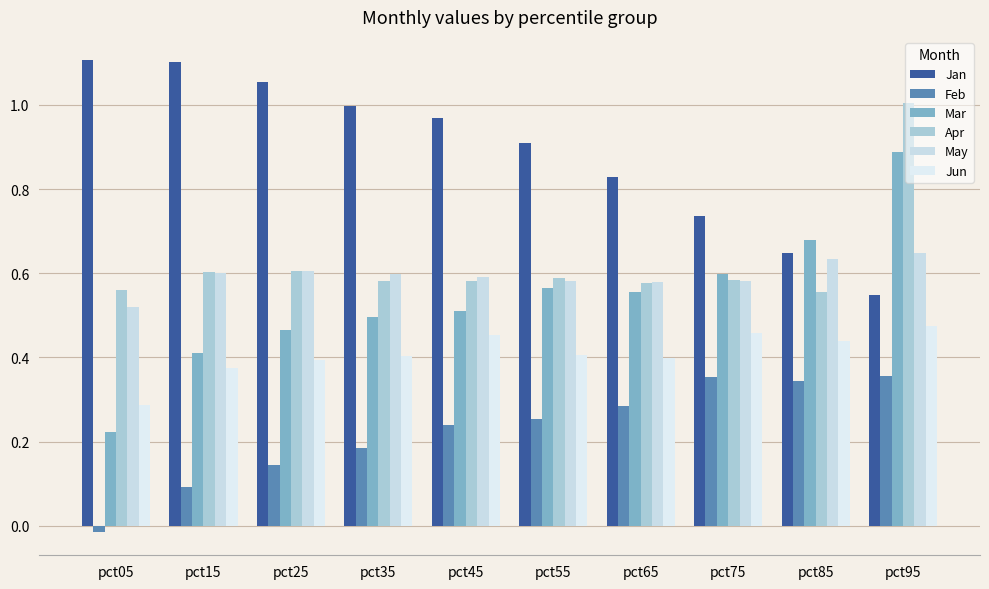

Which category has the lowest value in the Jan series?

pct95